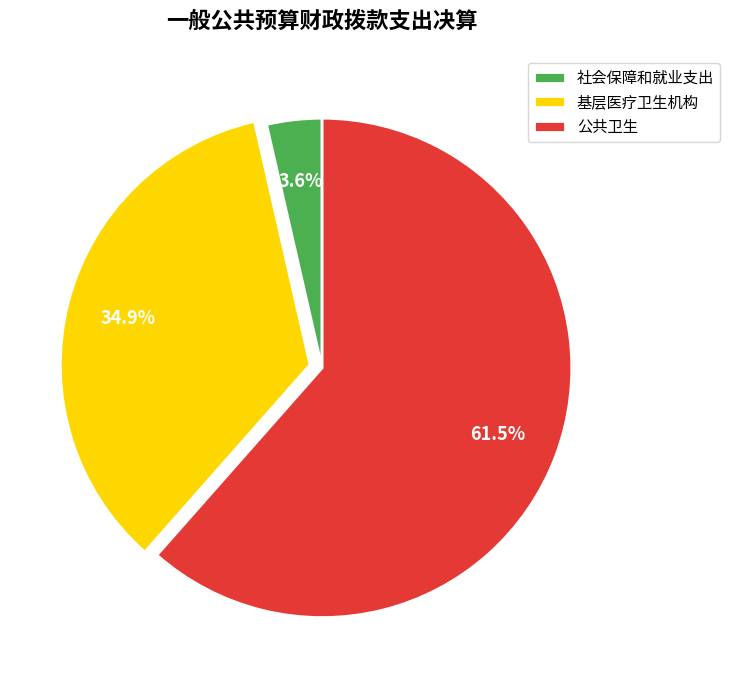

What is the ratio of the value at 基层医疗卫生机构 to the value at 公共卫生?

0.6